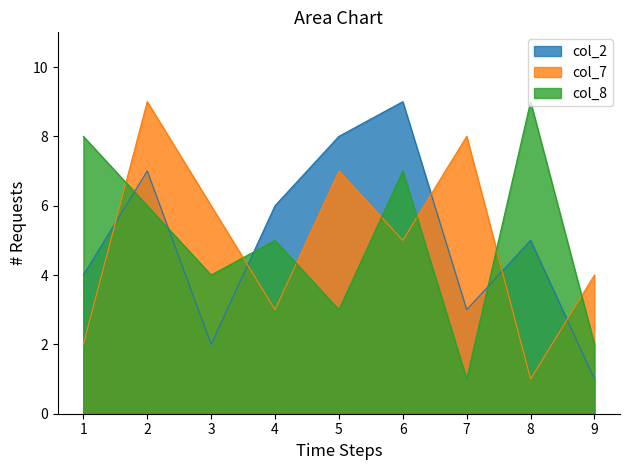

Rank the categories by col_2 value from lowest to highest.

9, 3, 7, 1, 8, 4, 2, 5, 6